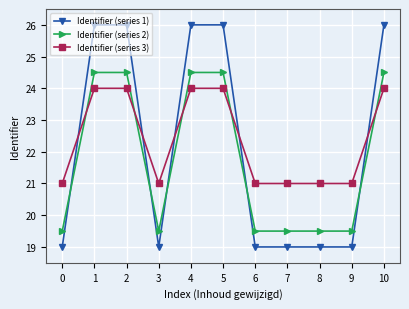

Is the value of Identifier (series 3) at 5 greater than the value of Identifier (series 2) at 5?

No